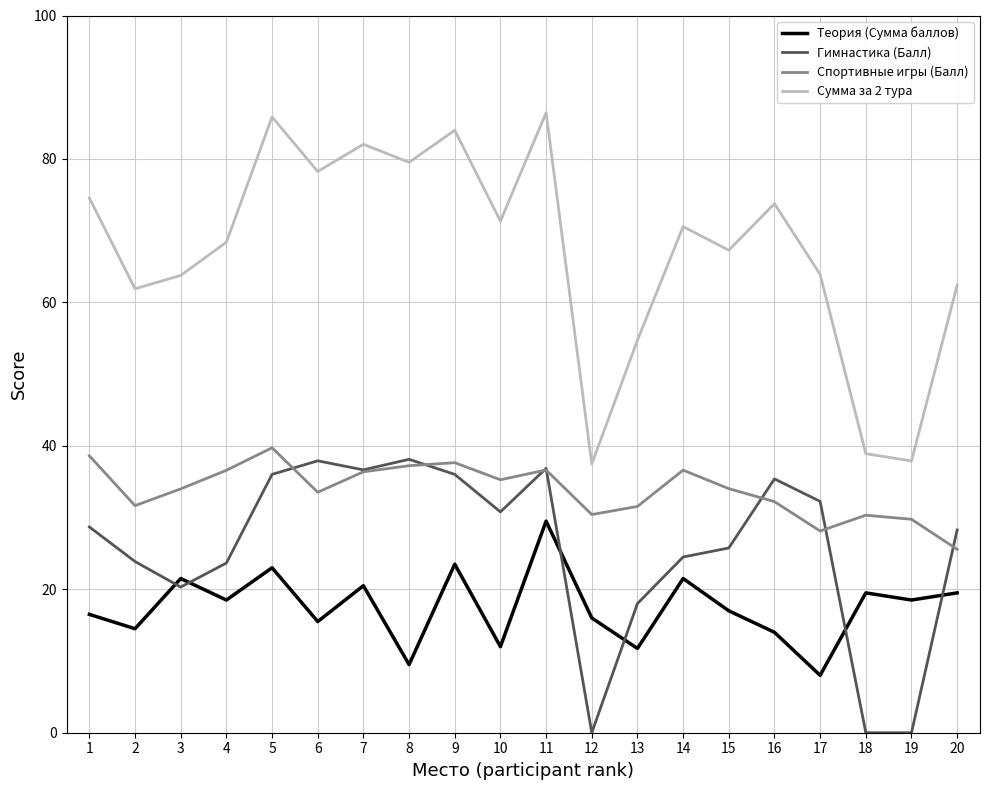

What is the difference between the highest and lowest values at 14?

49.1